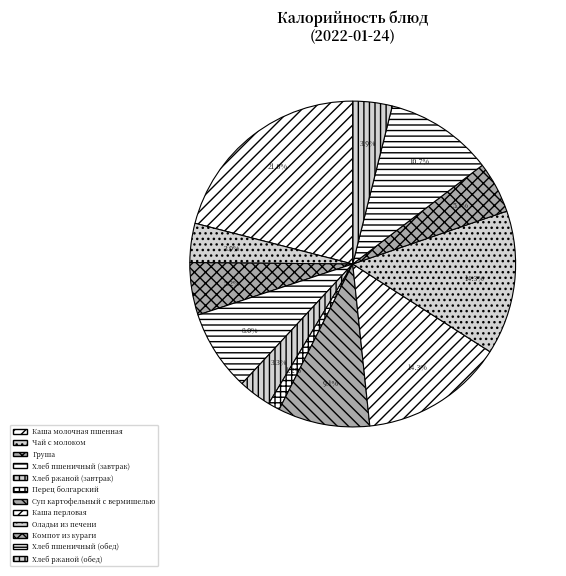

Do Хлеб ржаной (обед) and Суп картофельный с вермишелью together represent more than half of the pie?

No